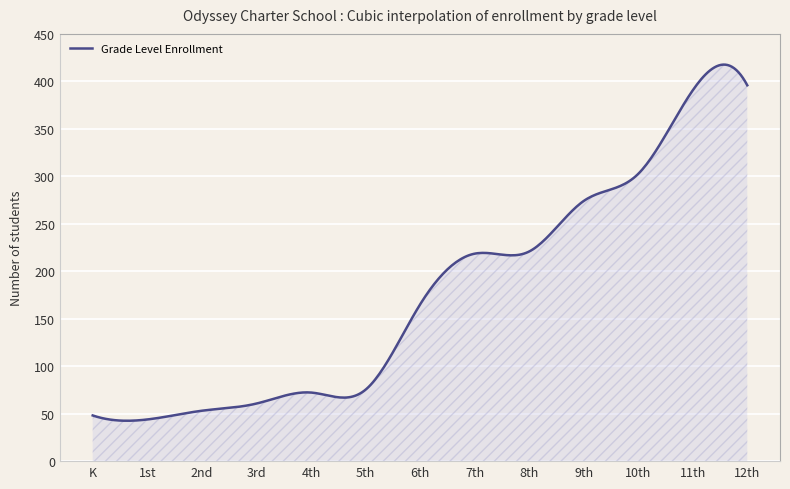

What is the minimum value shown in the chart?

42.5